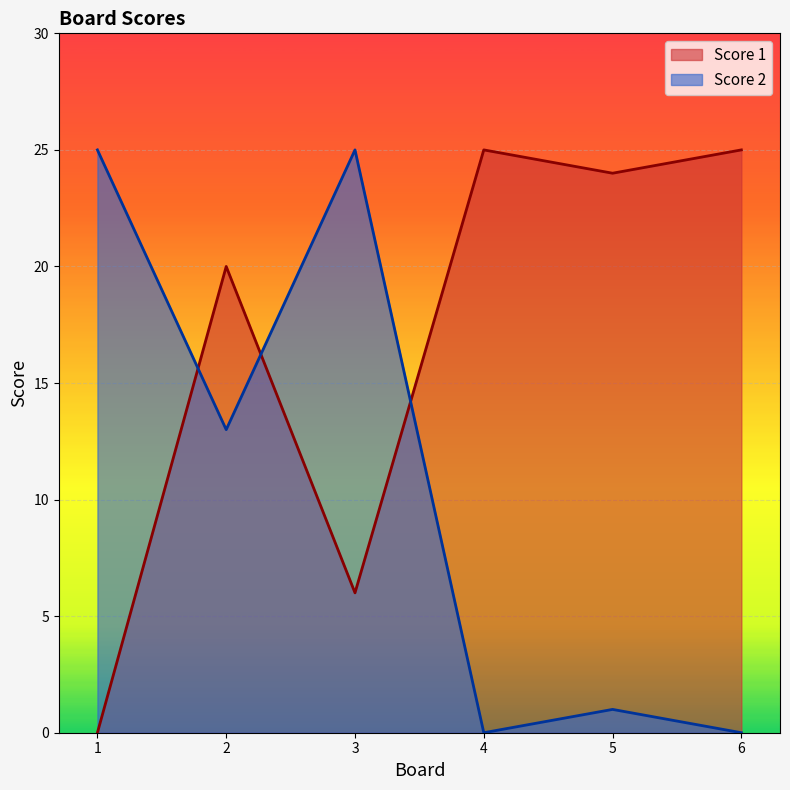

How many lines are shown in the chart?

2